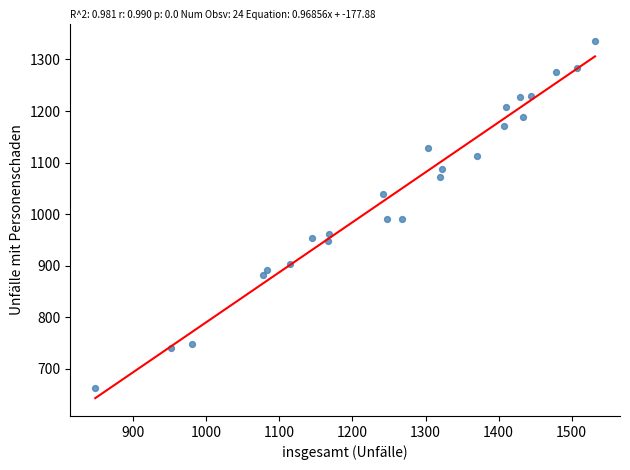

What is the range of Y values (max minus min)?

672